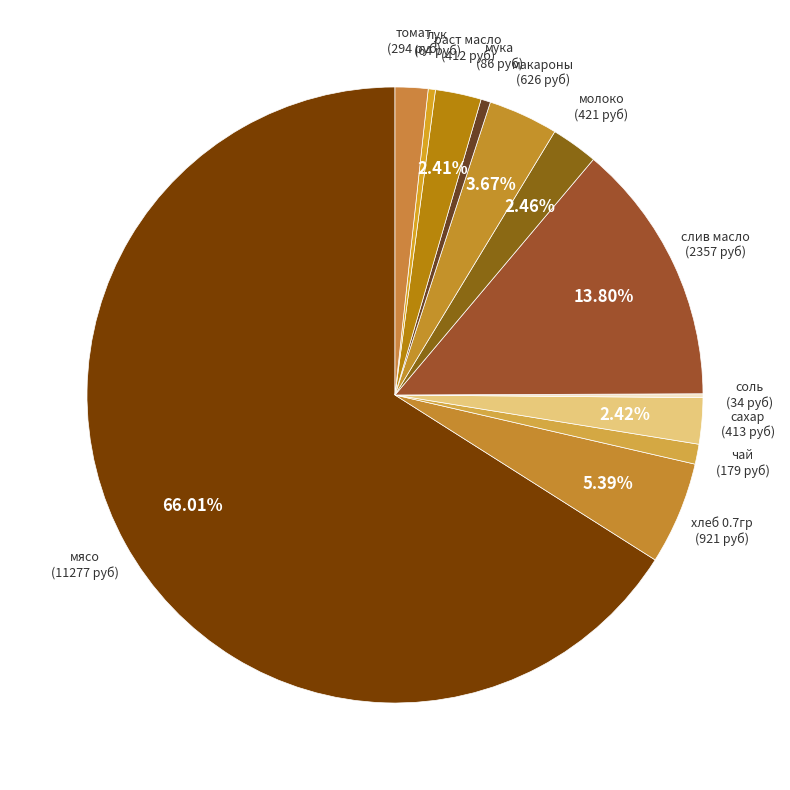

What is the largest slice in the pie chart?

мясо